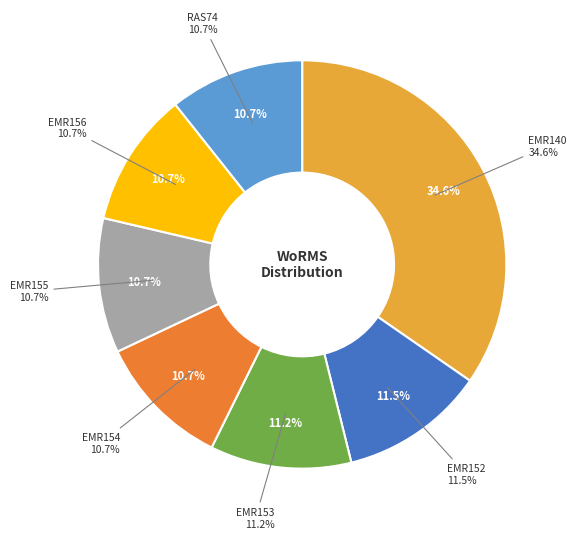

To the nearest percent, what is the difference between the largest and smallest slice percentages?

24%